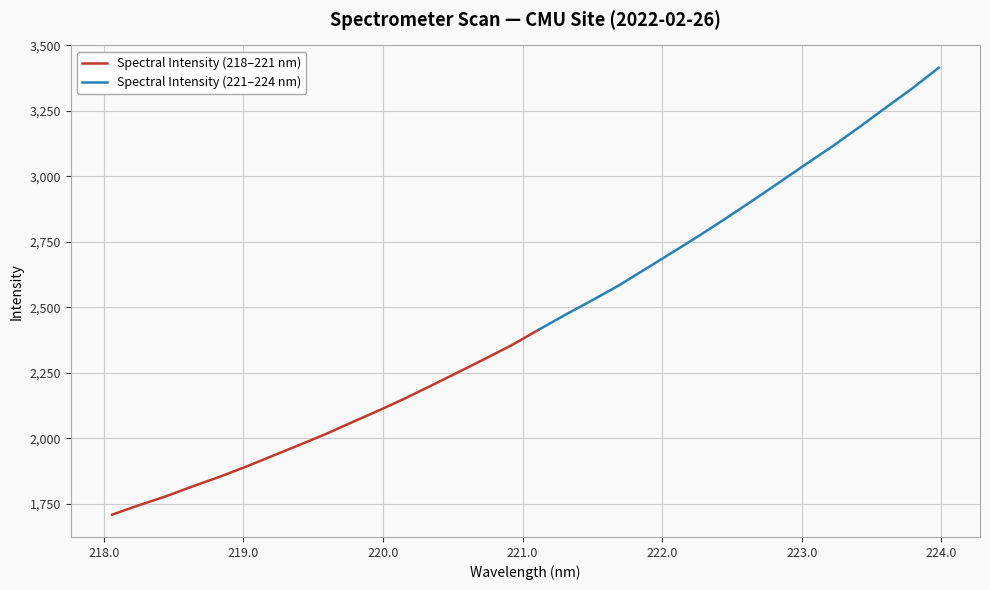

The chart shows a value of 2357.3 at 220.9264. True or false?

True